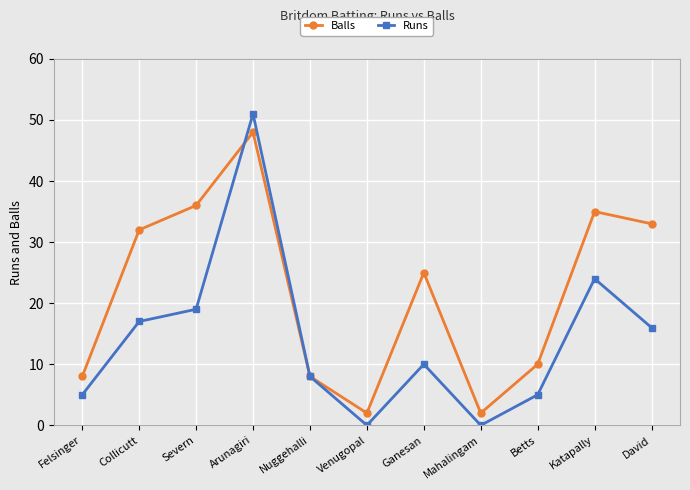

What is the spread (max minus min) of values at Venugopal?

2